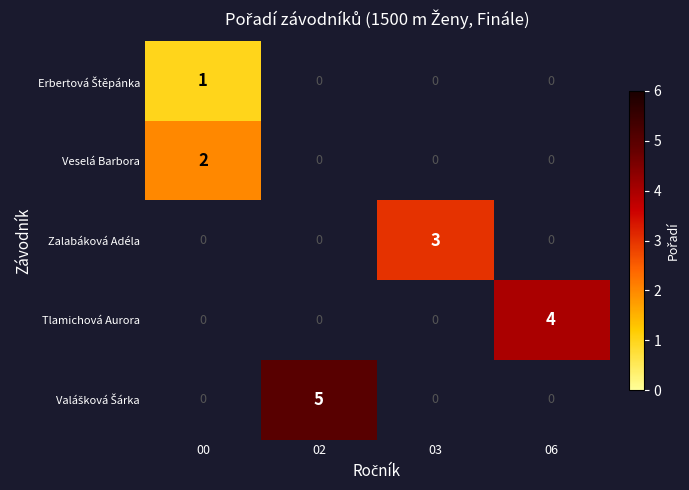

The value of Veselá Barbora at 00 is 2. True or false?

True